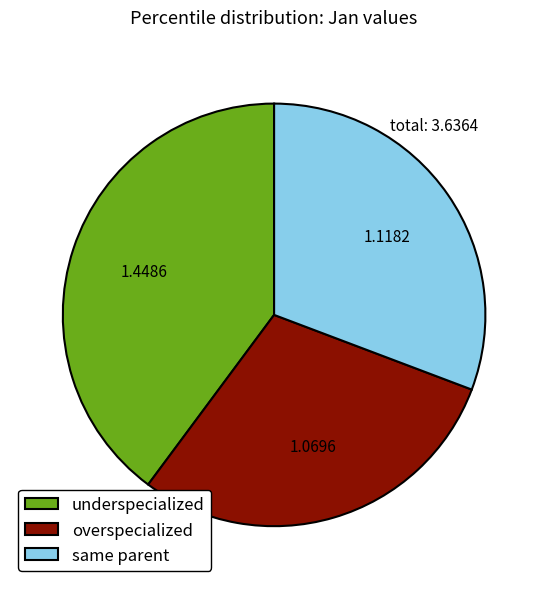

Between overspecialized and same parent, which is larger?

same parent